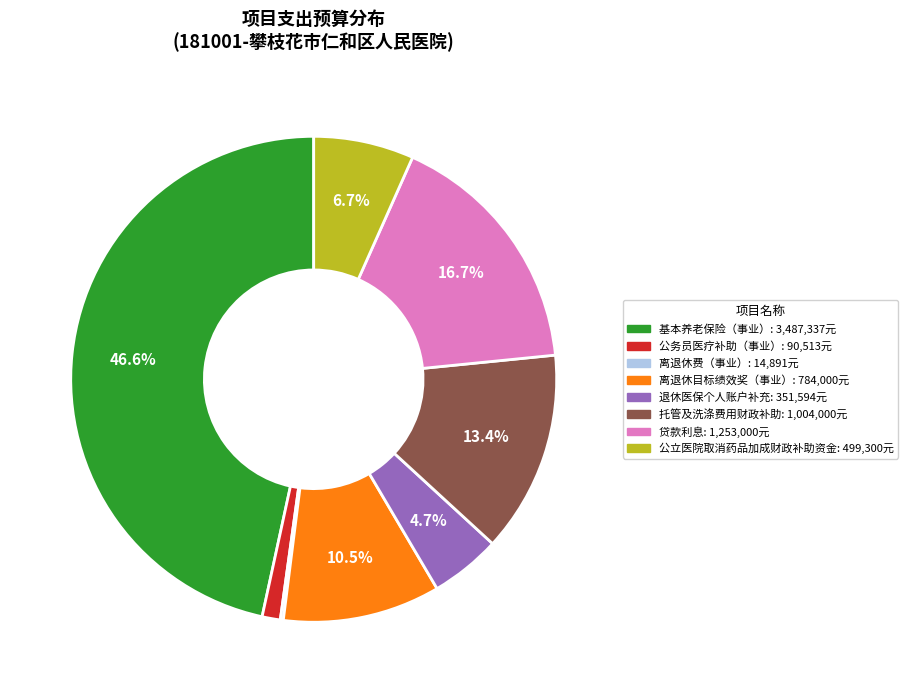

What is the largest slice in the pie chart?

基本养老保险（事业）